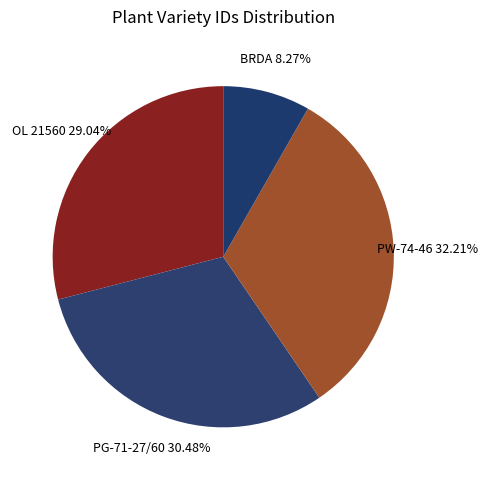

What is the largest slice in the pie chart?

PW-74-46